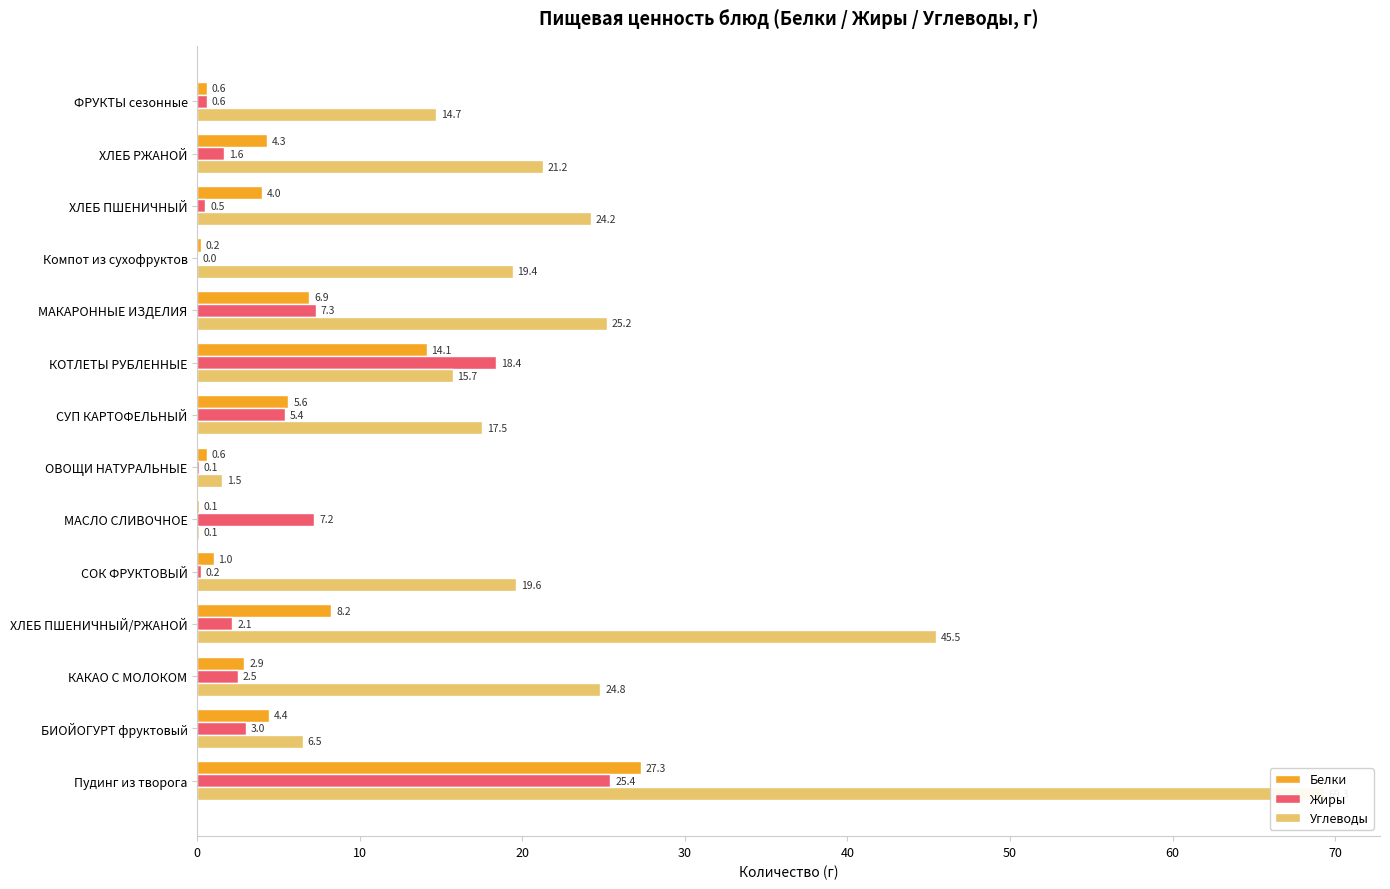

Which series has the widest spread of values?

Углеводы